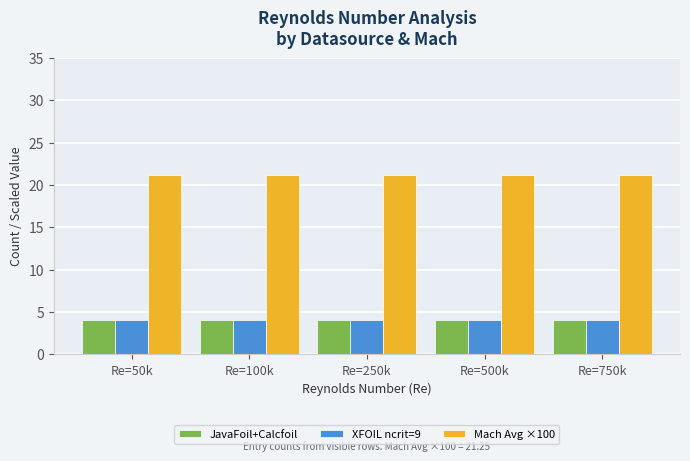

What is the difference between the highest and lowest values at Re=750k?

17.2